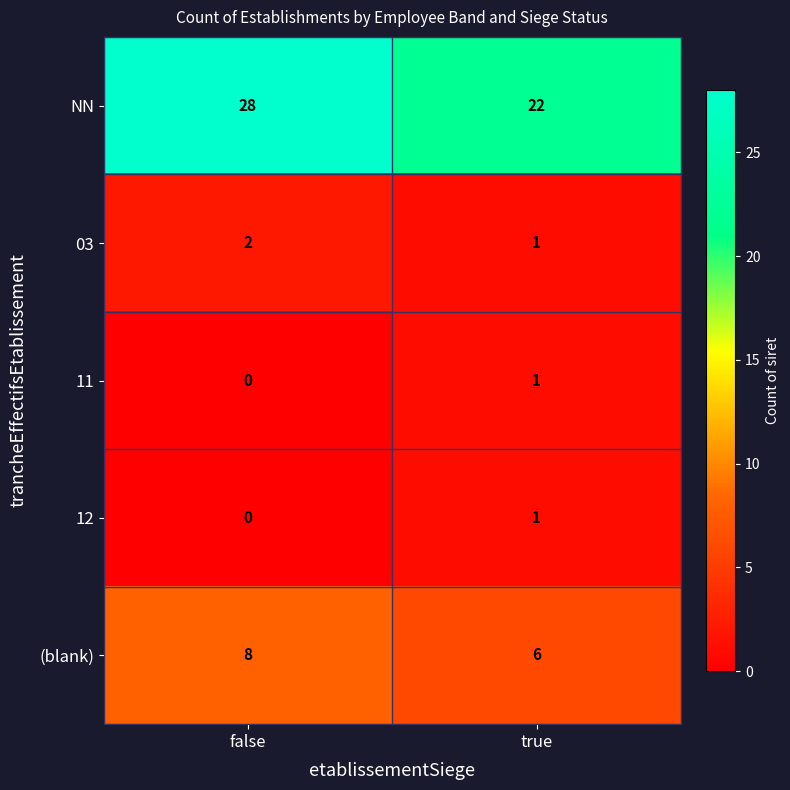

Is it true that (blank) equals 11 at false?

False